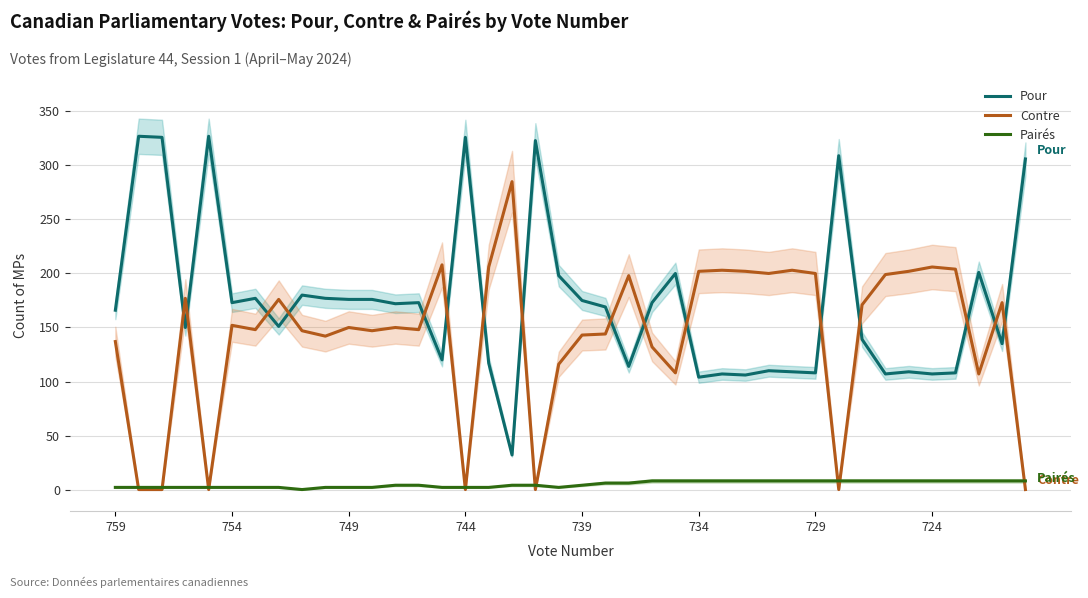

After their last crossing, which series has the higher values: Contre or Pour?

Pour